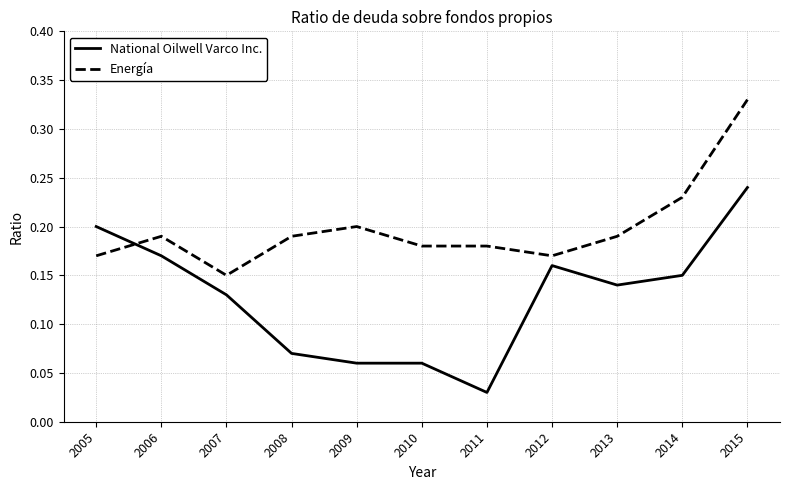

At 2009, list the series in order from largest to smallest.

Energía, National Oilwell Varco Inc.